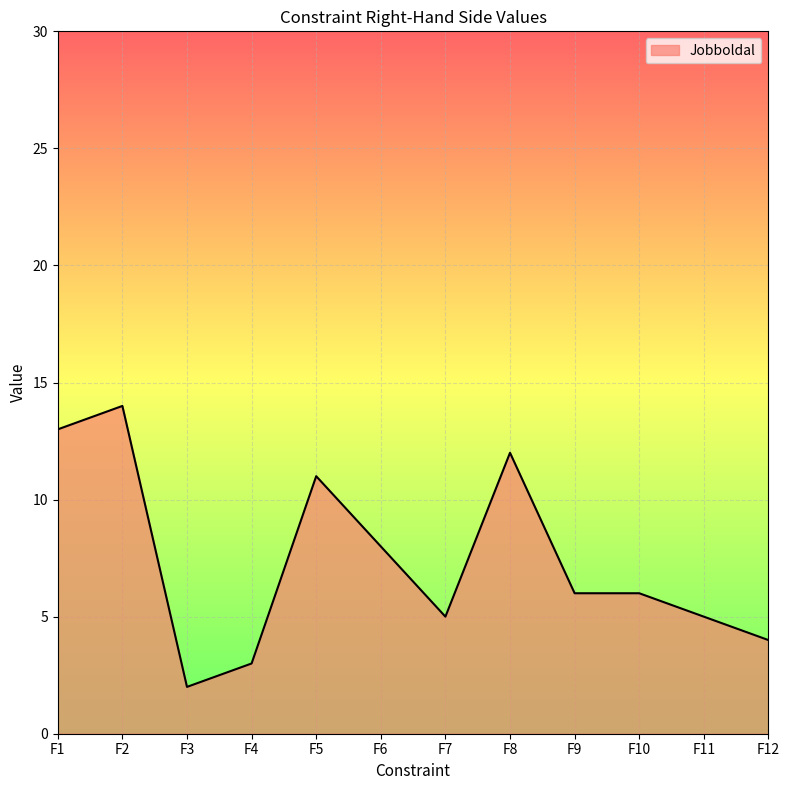

At which label does the data first exceed 6?

F1